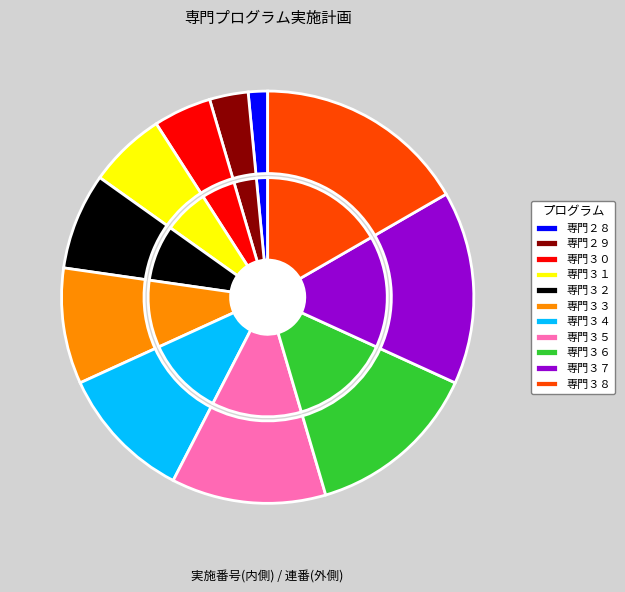

Which has a higher value, 専門３８ or 専門３３?

専門３８